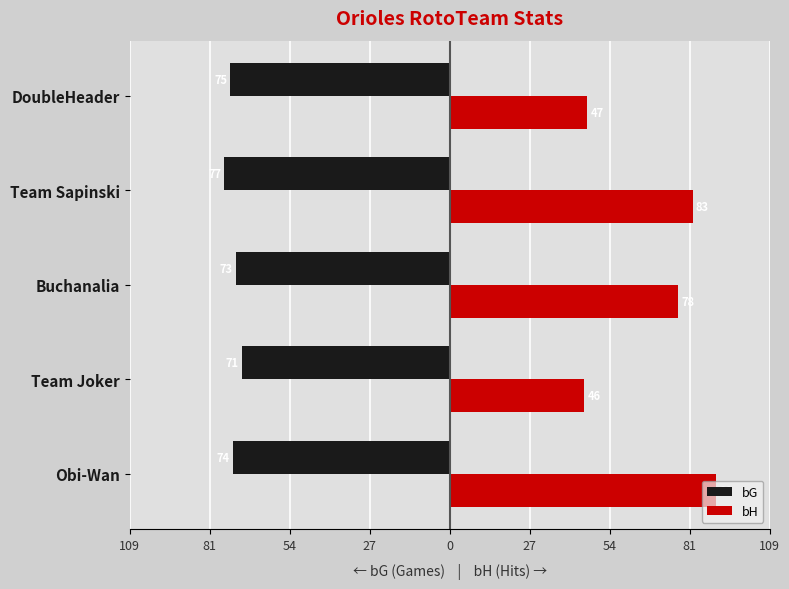

What is the highest value of the bH series?

91